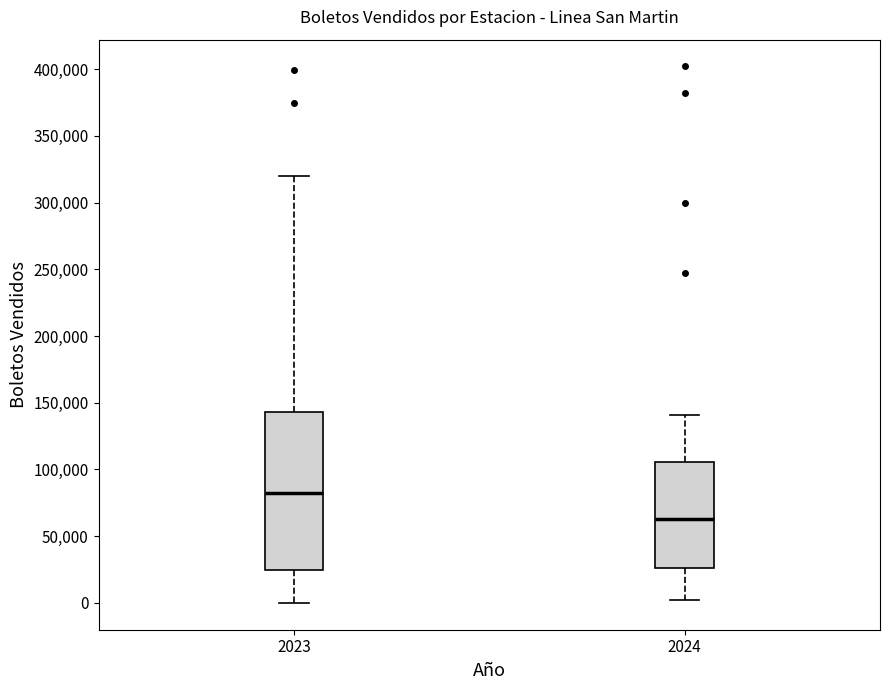

Where is the upper edge of the box at x = 2023 on the y-axis? The values are not printed on the chart, so give them approximately, as read against the axis.

145000